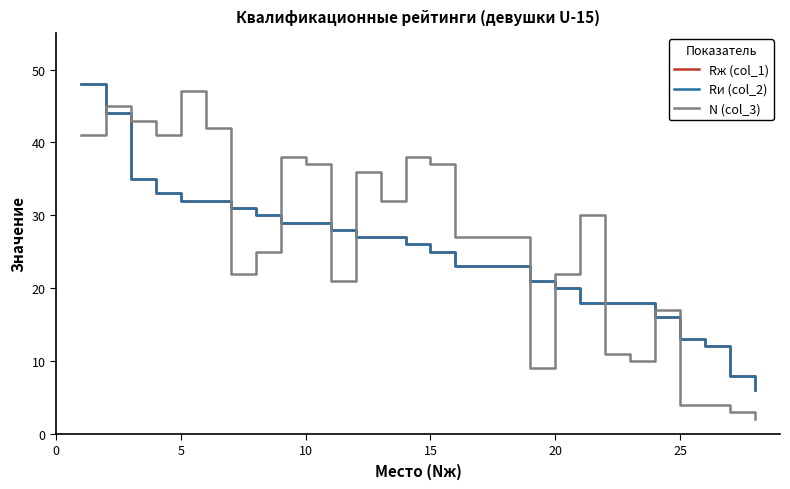

True or false: Rи (col_2) and Rж (col_1) intersect in this chart.

False